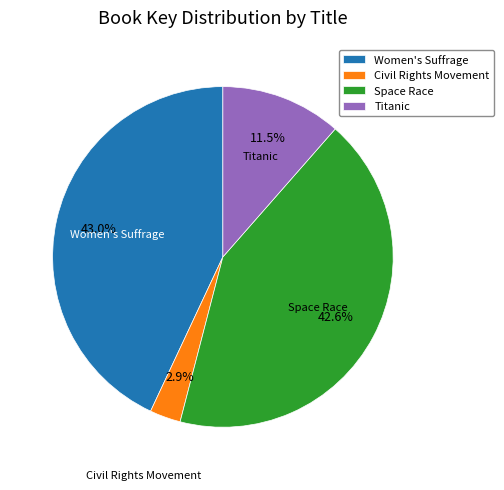

Between Women's Suffrage and Titanic, which is larger?

Women's Suffrage